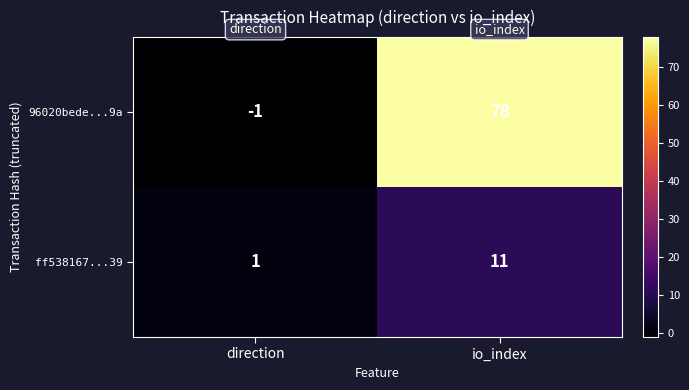

Which series changed the most between direction and io_index?

96020bede...9a